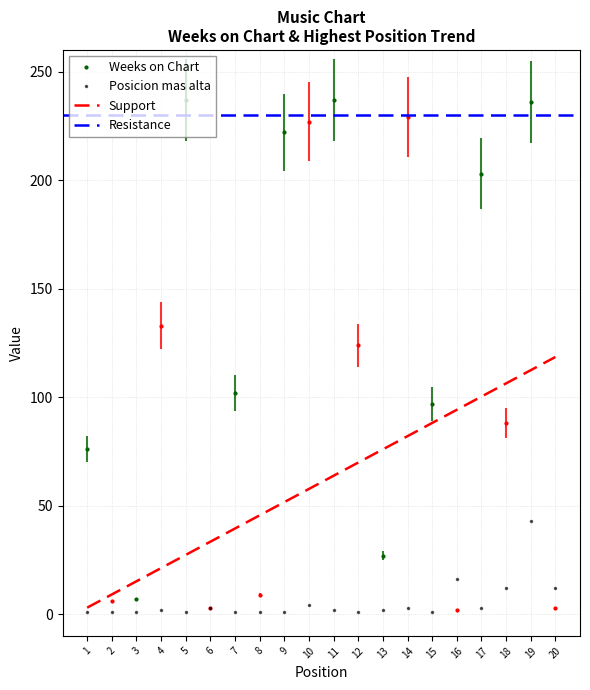

True or false: Posicion mas alta has more than 0 interior local peaks.

True